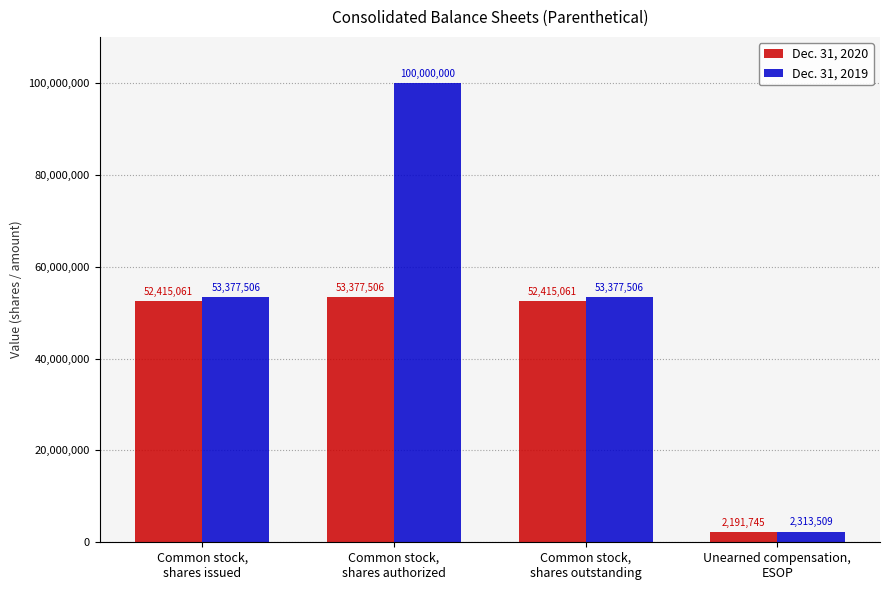

What is the sum of the Dec. 31, 2019 values at Common stock,
shares issued and Unearned compensation,
ESOP?

55691015